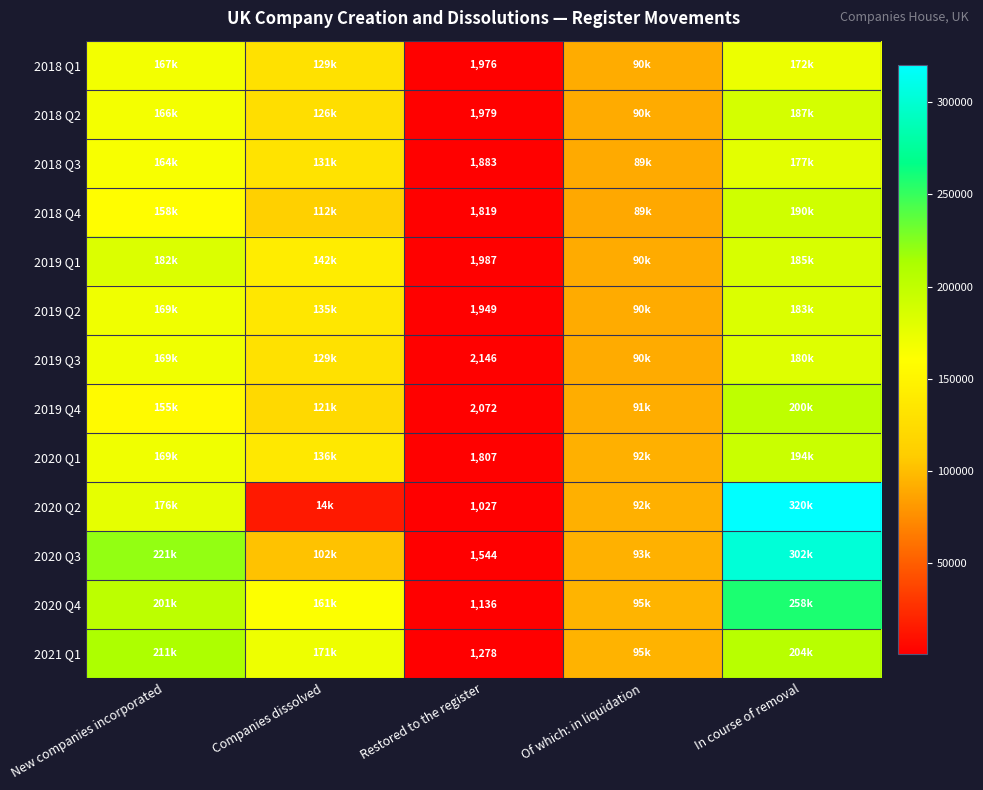

What is the total value across all series at New companies incorporated?

2316432